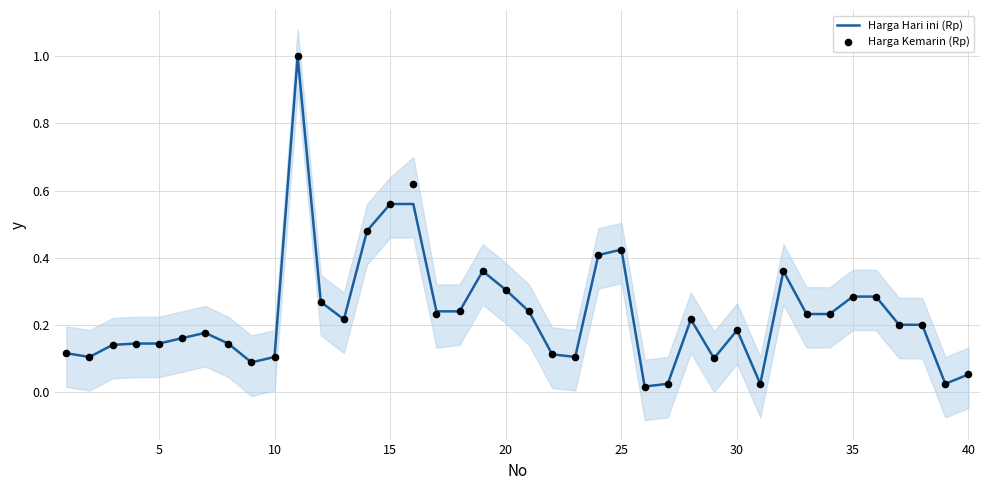

The value of Harga Hari ini (Rp) at 15 is 0.3. True or false?

False